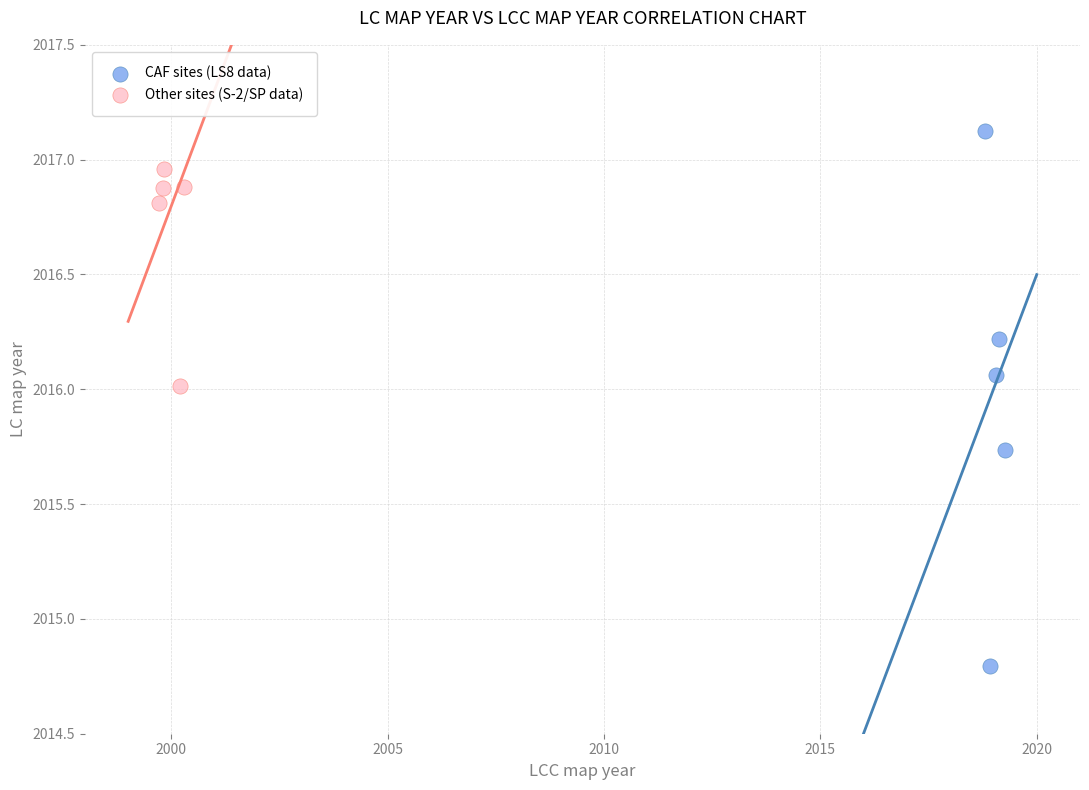

Which series has the widest spread of Y values?

CAF sites (LS8 data)